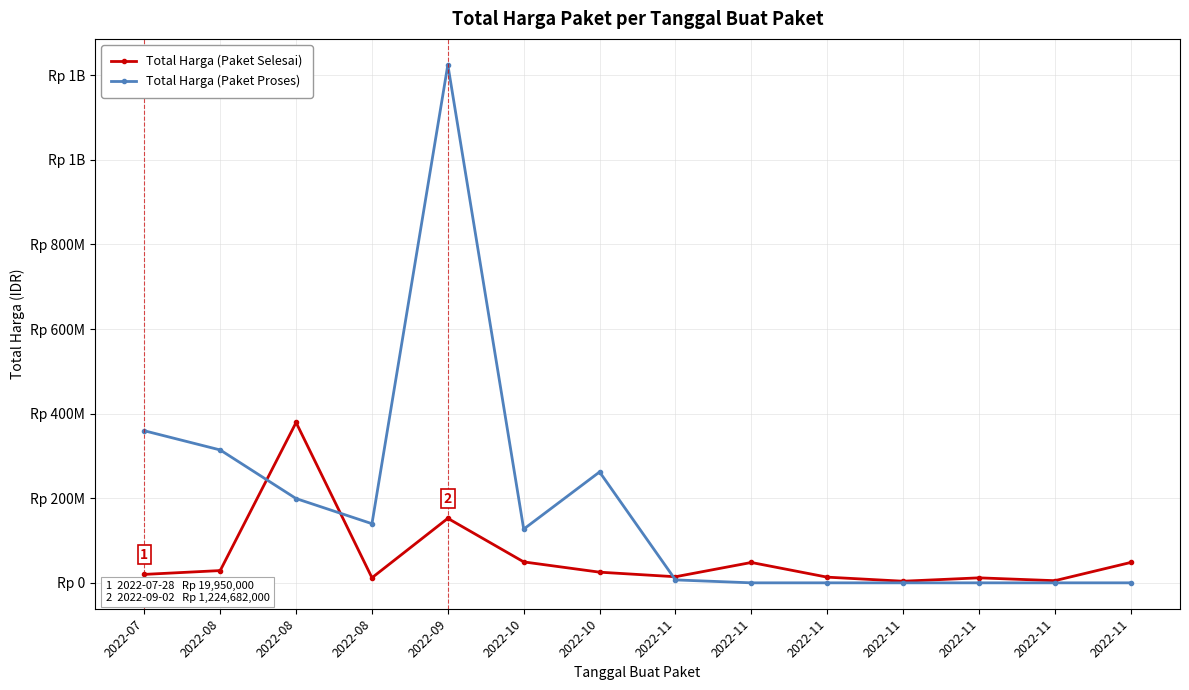

Where does the Total Harga (Paket Selesai) series first go above 25200000?

2022-08